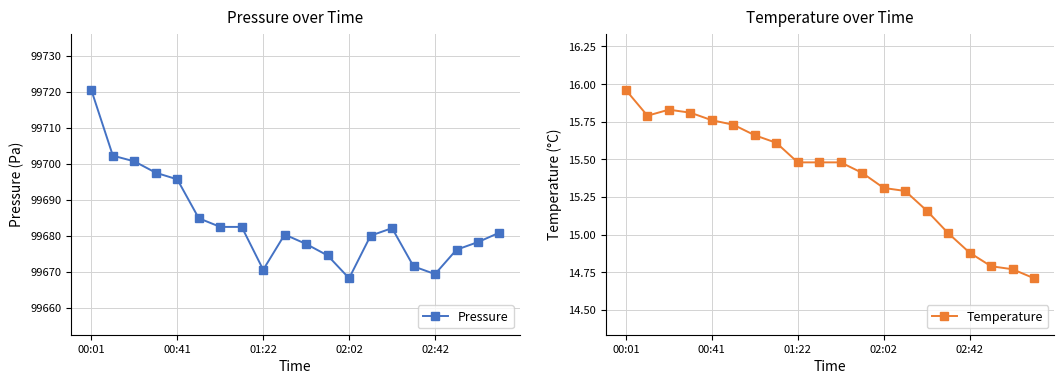

At which label does Pressure reach its peak?

00:01